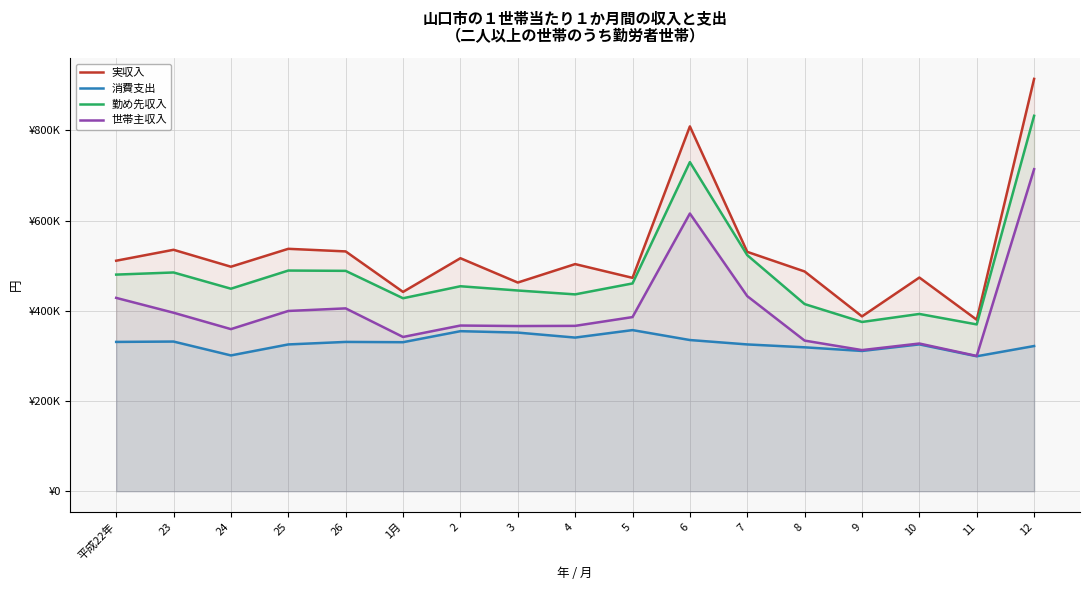

What position from the right is 2?

11